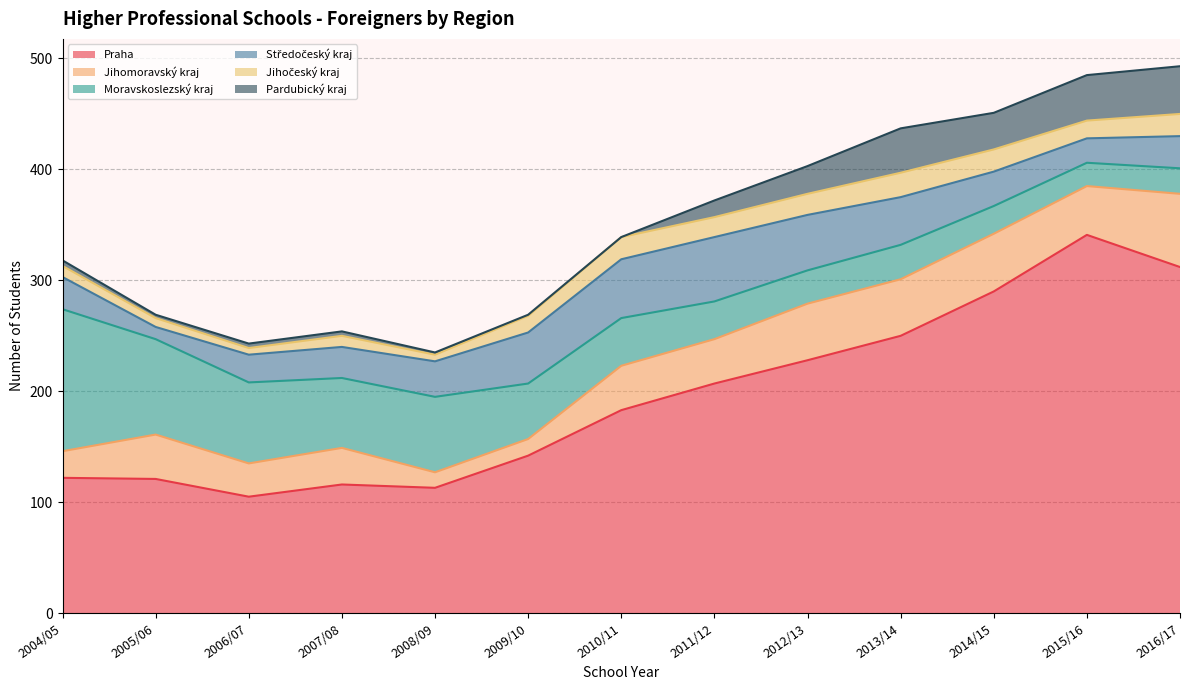

What are all the series names shown in the legend?

Praha, Jihomoravský kraj, Moravskoslezský kraj, Středočeský kraj, Jihočeský kraj, Pardubický kraj